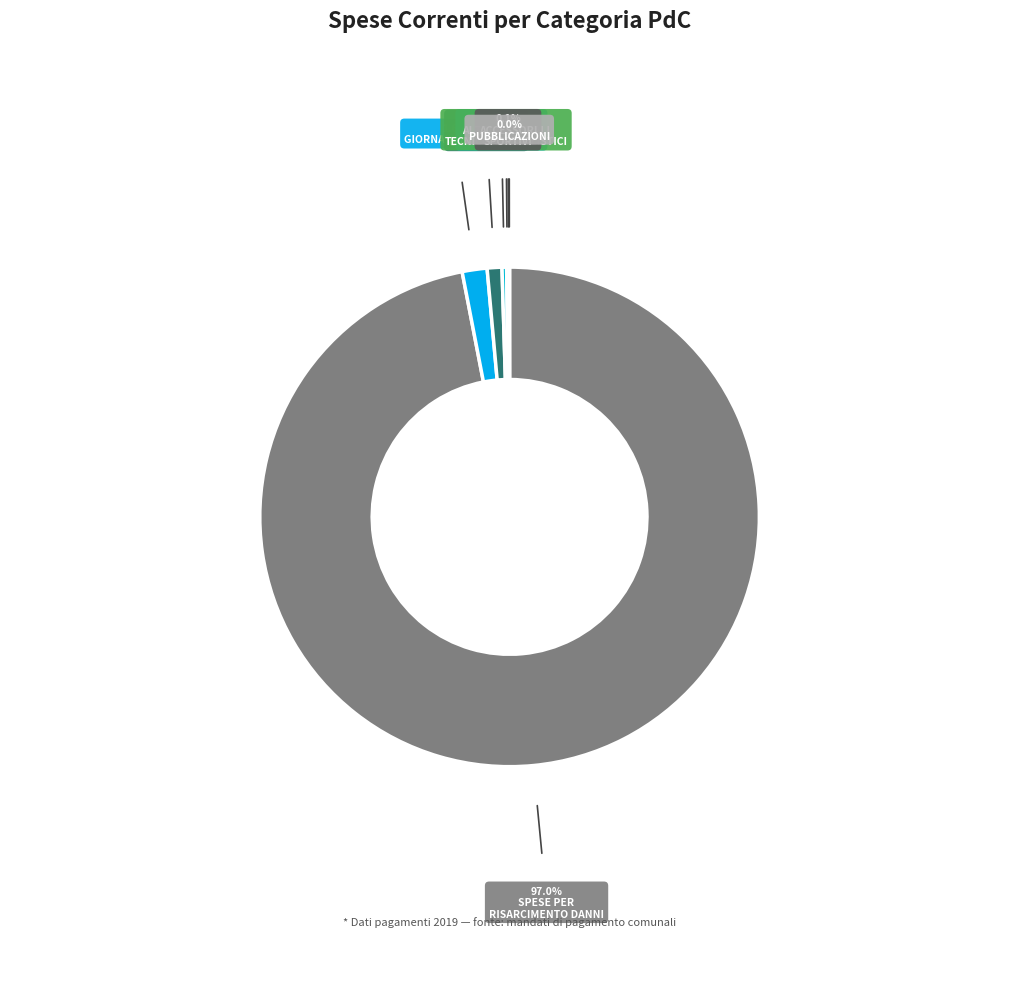

Does any single category account for the majority?

Yes